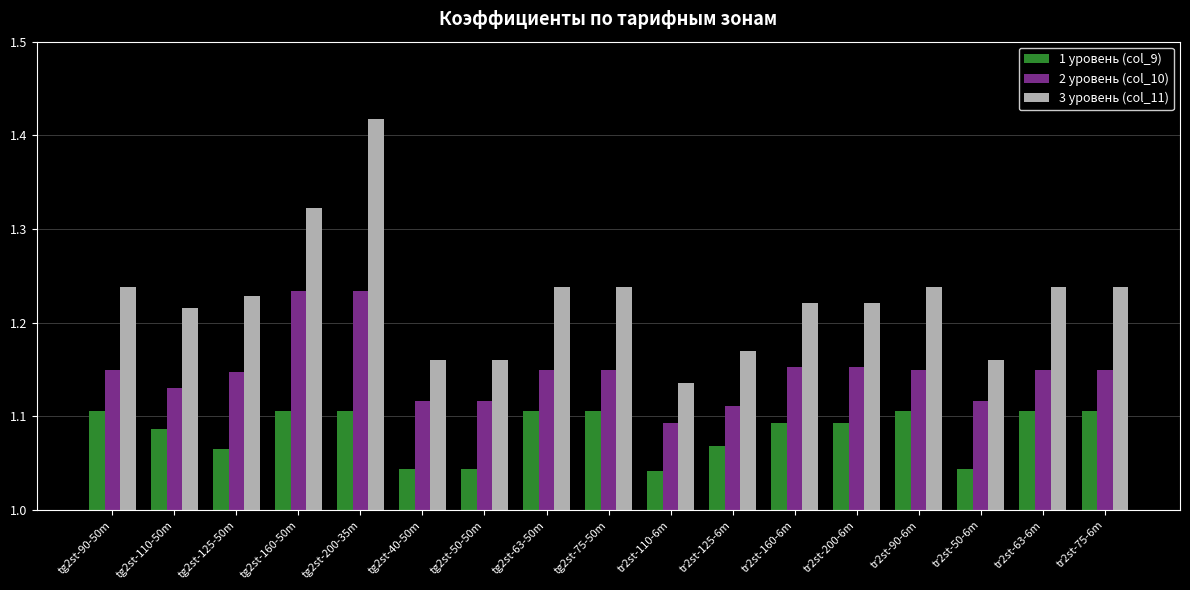

Which series has the largest range (max minus min)?

3 уровень (col_11)